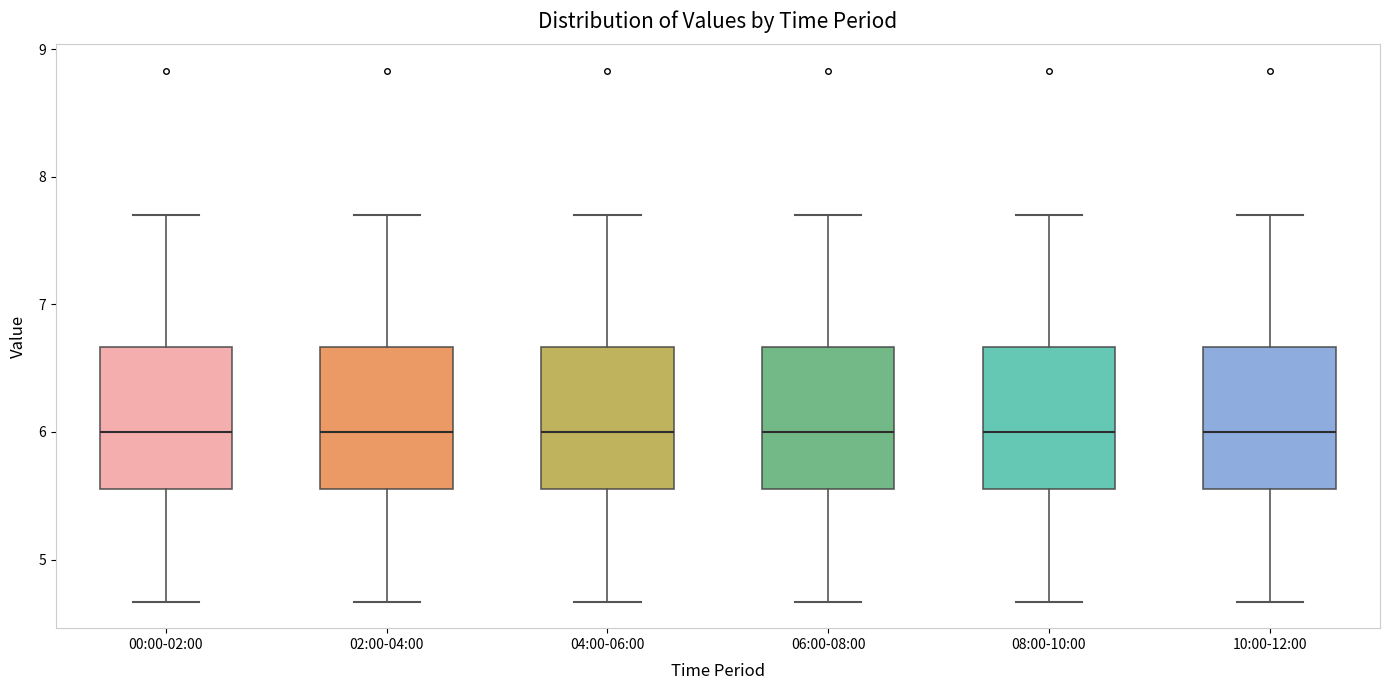

Reading left to right, transcribe this box plot: for each box, give where its median line is, the range the box spans, and where its two whiskers end, as read against the y-axis. The values are not printed on the chart, so give them approximately, as read against the axis.

00:00-02:00: median 6.0, box 5.6 to 6.7, whiskers 4.7 to 7.7
02:00-04:00: median 6.0, box 5.6 to 6.7, whiskers 4.7 to 7.7
04:00-06:00: median 6.0, box 5.6 to 6.7, whiskers 4.7 to 7.7
06:00-08:00: median 6.0, box 5.6 to 6.7, whiskers 4.7 to 7.7
08:00-10:00: median 6.0, box 5.6 to 6.7, whiskers 4.7 to 7.7
10:00-12:00: median 6.0, box 5.6 to 6.7, whiskers 4.7 to 7.7